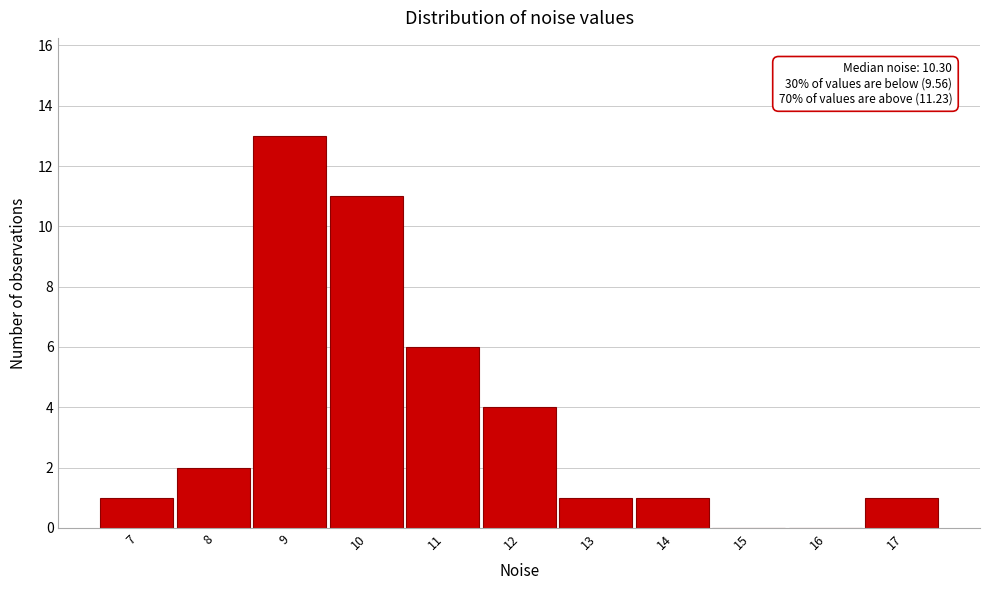

Reading left to right, transcribe all the data shown in this chart.

7=1	8=2	9=13	10=11	11=6	12=4	13=1	14=1	15=0	16=0	17=1